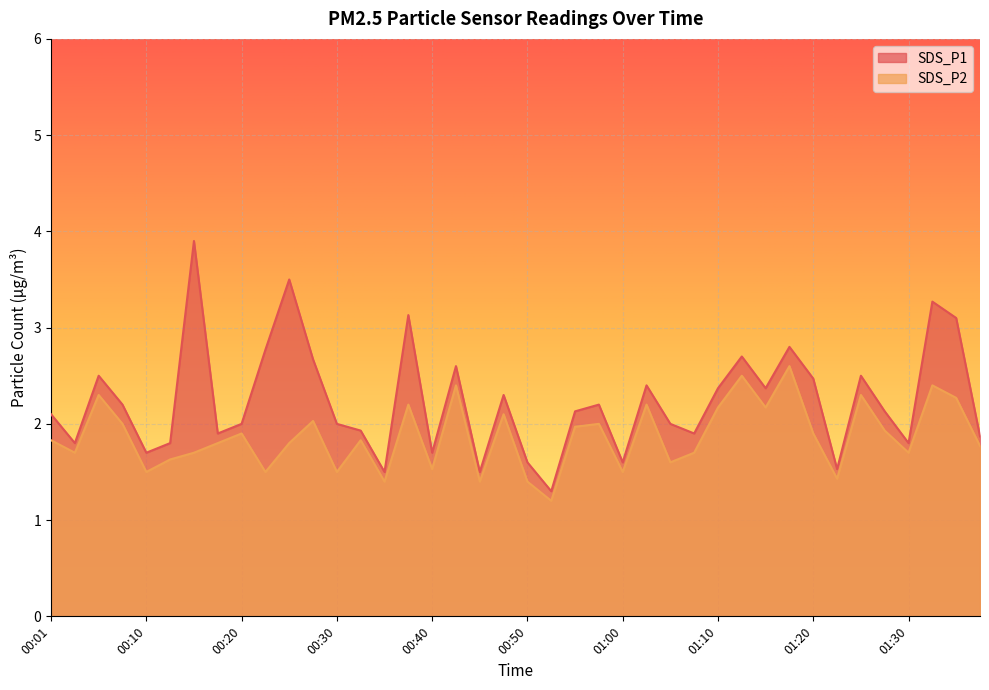

What is the value of the SDS_P1 point at the 30th from the left?

2.7